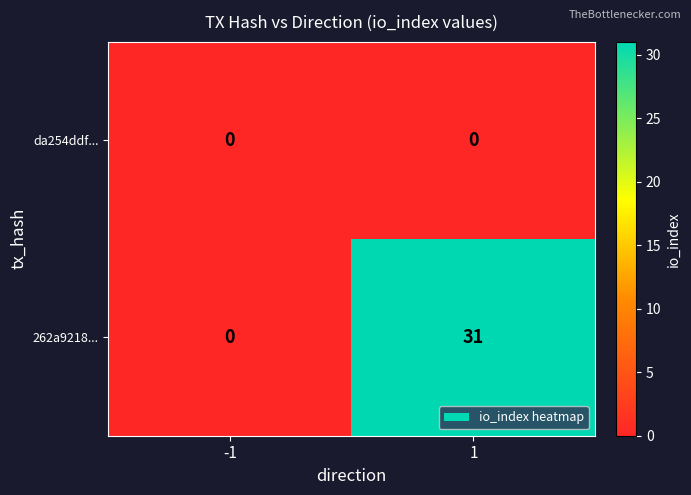

Count the number of categories in the chart.

2